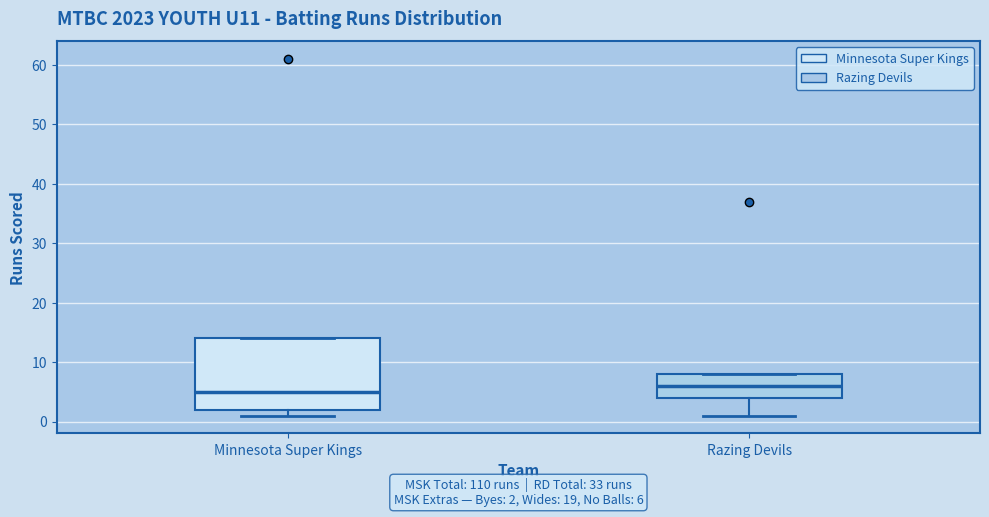

Comparing the boxes themselves (not the whiskers), which one is the tallest?

Minnesota Super Kings